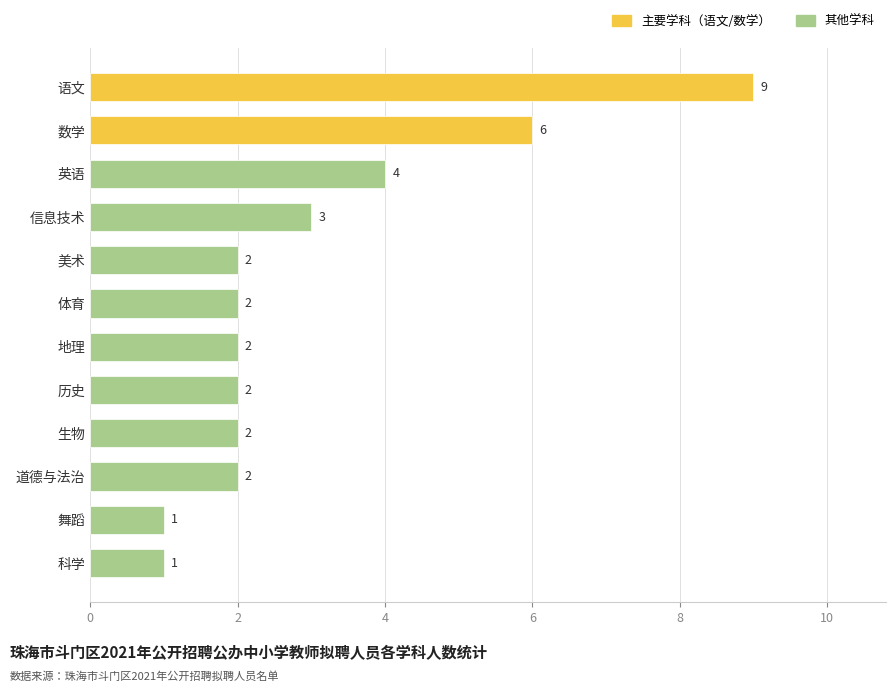

True or false: the data shows 3 at 历史.

False